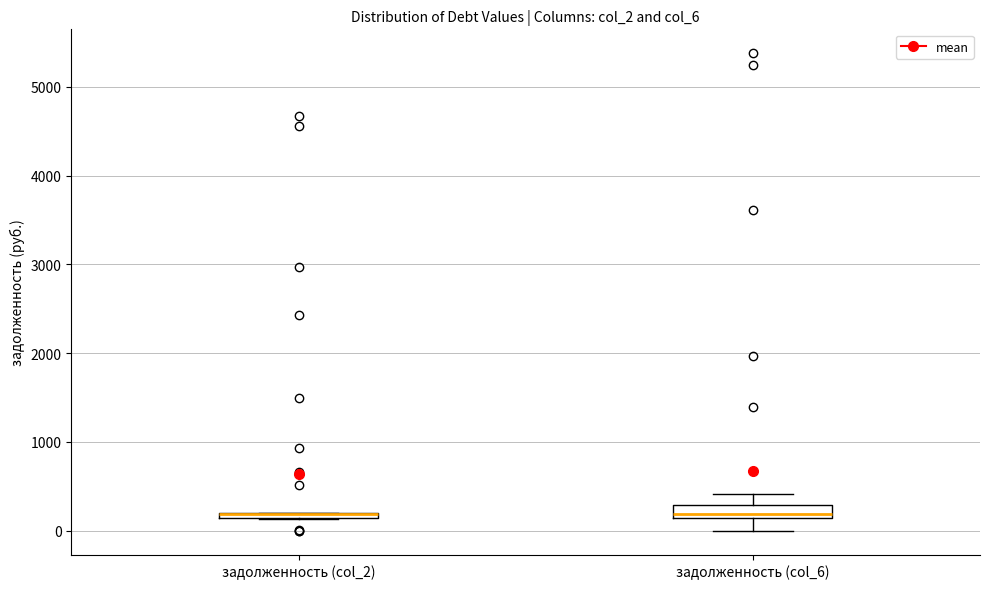

Where is the upper edge of the box for задолженность (col_2) on the y-axis? The values are not printed on the chart, so give them approximately, as read against the axis.

200